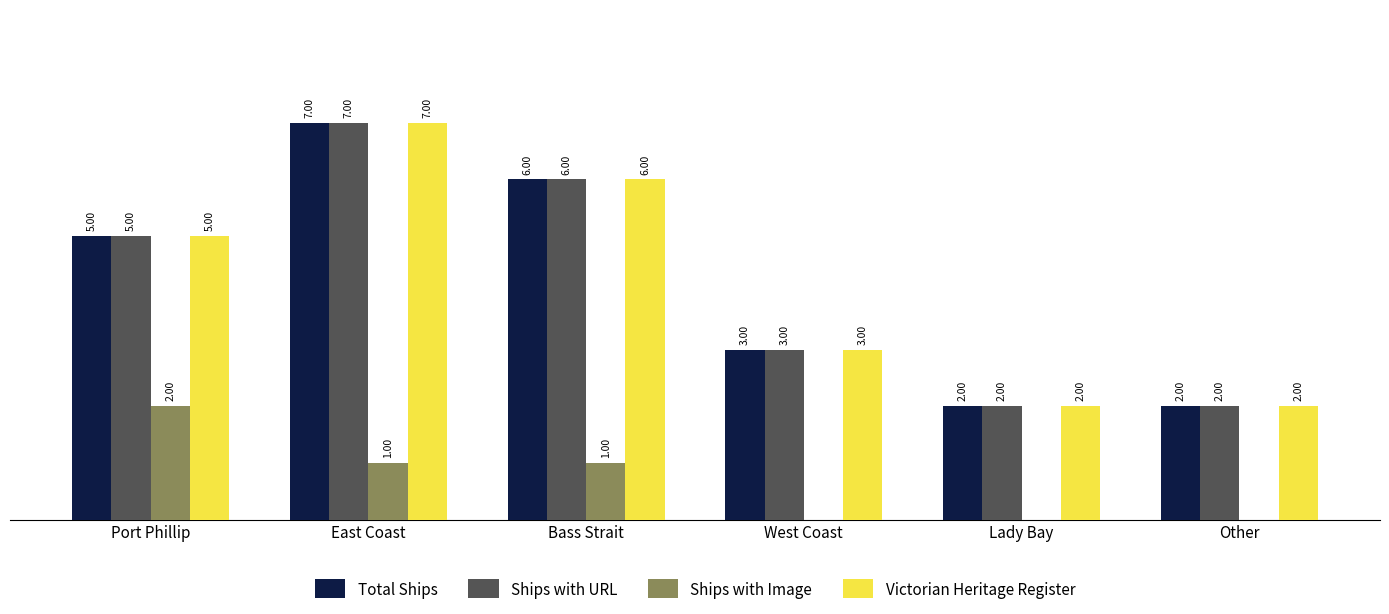

At which category is the sum across all series the highest?

East Coast